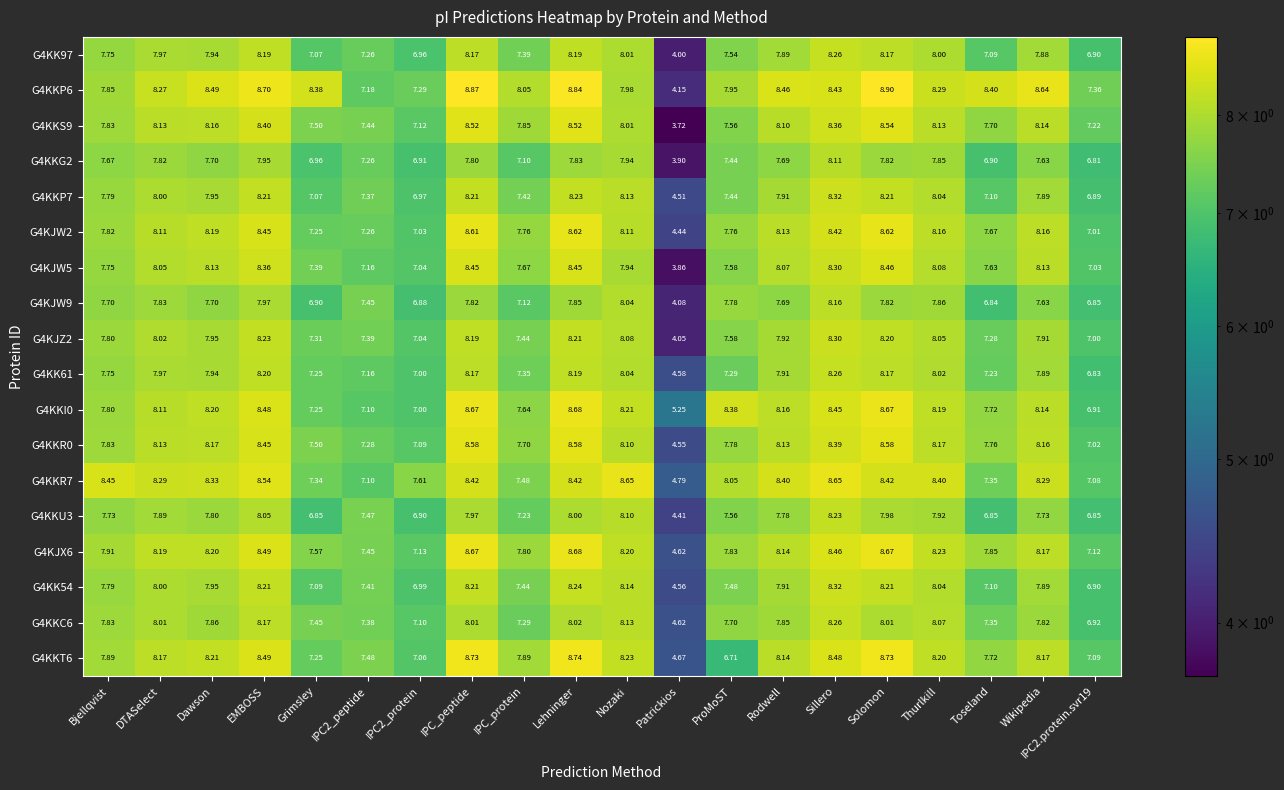

Which series has the widest spread of values?

G4KKS9